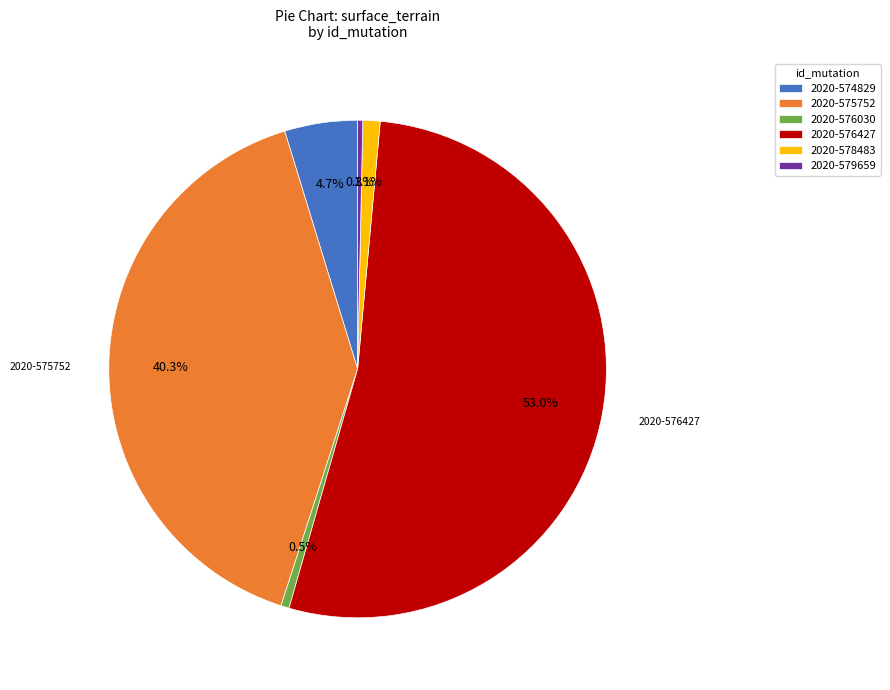

What portion of the pie excludes 2020-576030?

99.5%